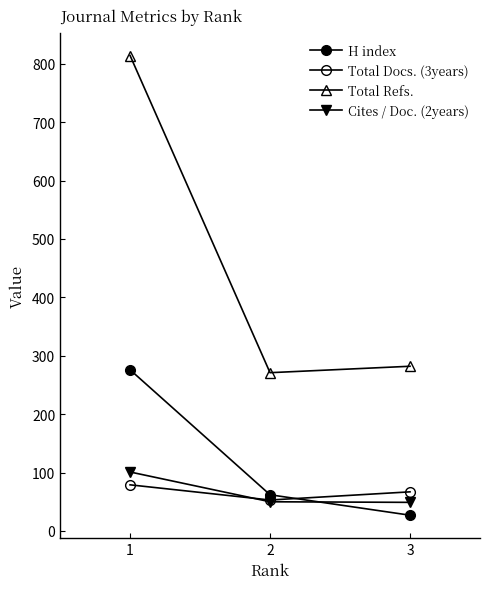

How many lines are shown in the chart?

4